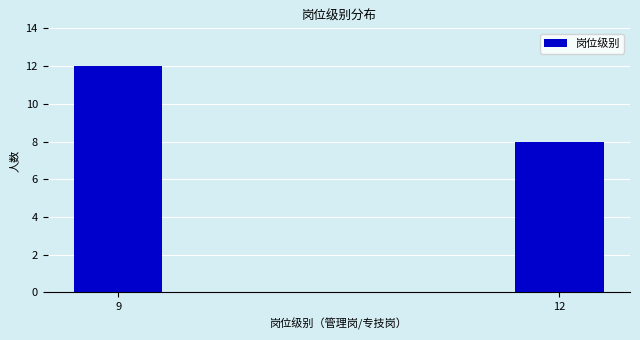

Reading left to right, transcribe all the data shown in this chart.

12	8